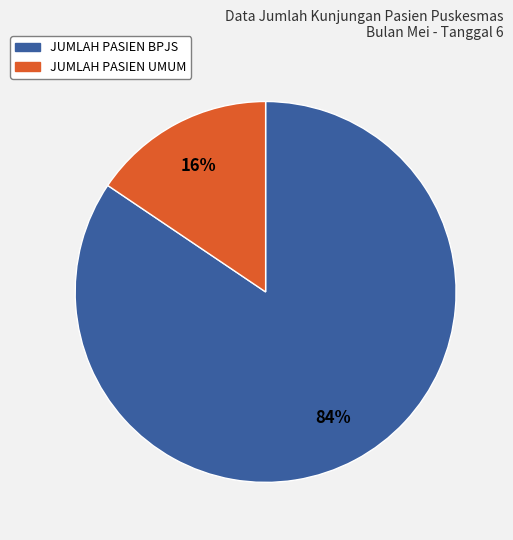

How many segments does this pie chart have?

2